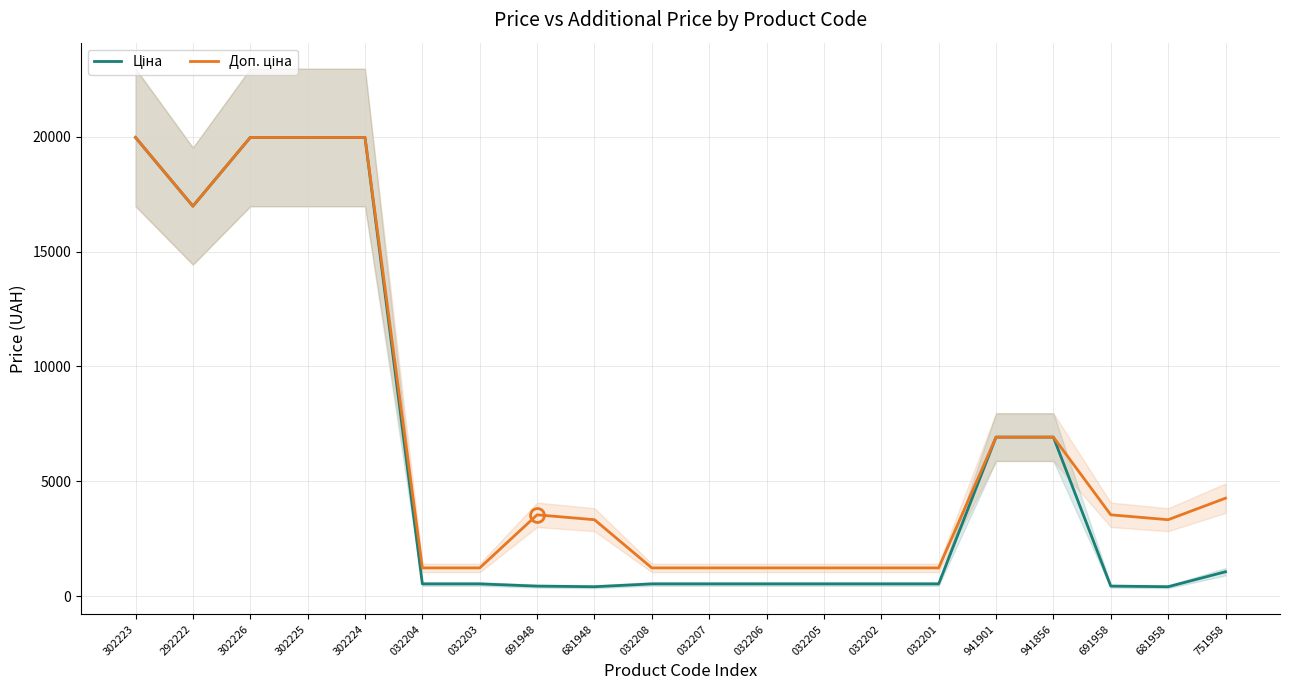

What is the sum of all Ціна values?

117783.0